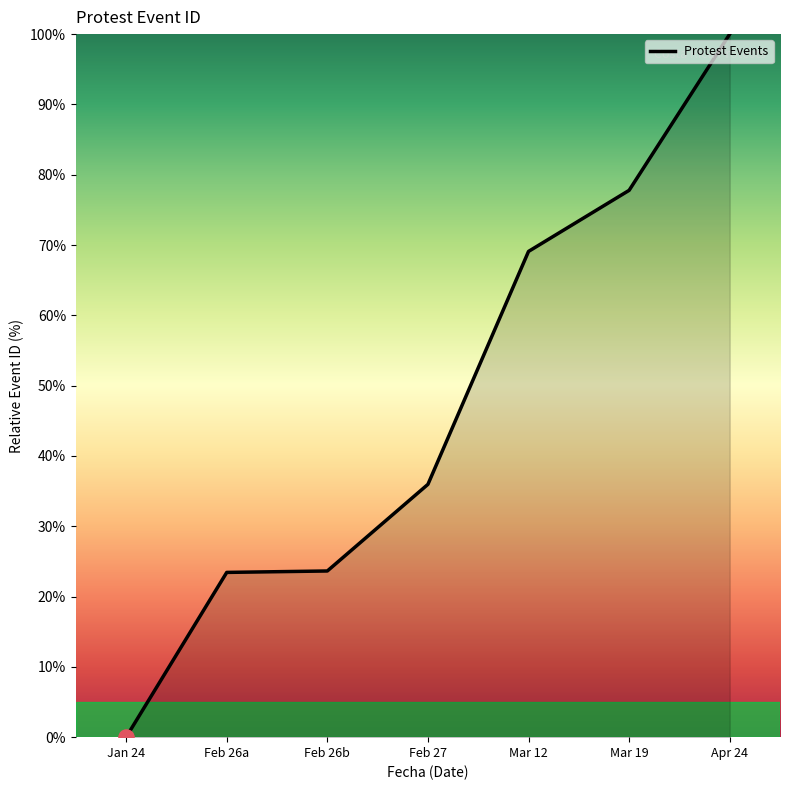

What is the change in value from Feb 26b to Apr 24?

+76.4